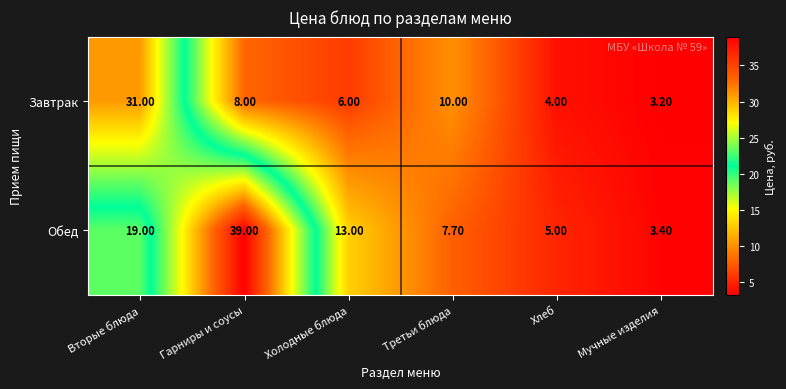

Which series changed the most between Гарниры и соусы and Третьи блюда?

Обед